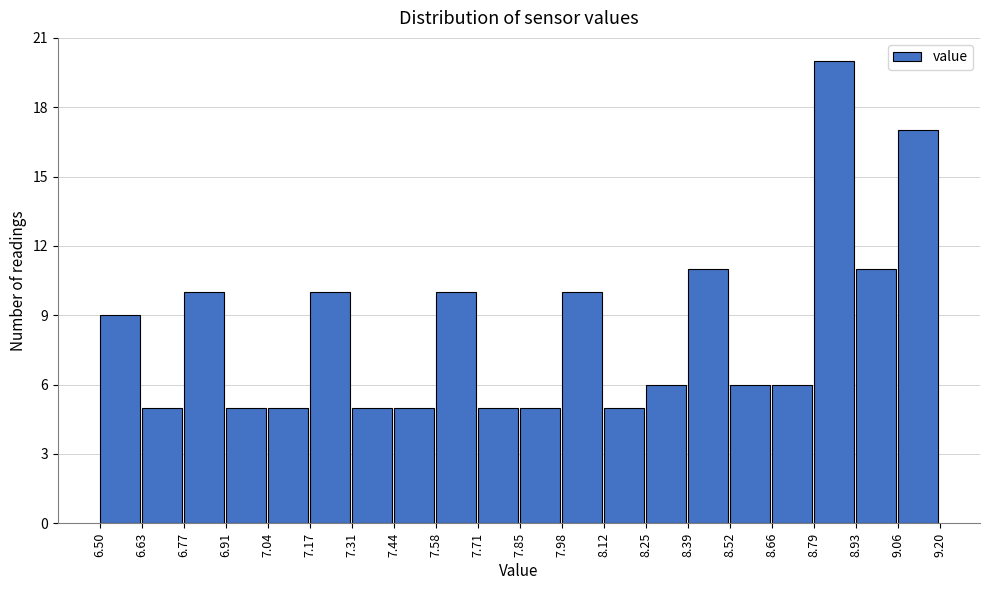

Reading left to right, transcribe this chart: for each bar, give the range it covers on the x-axis and its height. The values are not printed on the chart, so give them approximately, as read against the axis.

6.50 to 6.63: 9
6.63 to 6.77: 5
6.77 to 6.91: 10
6.91 to 7.04: 5
7.04 to 7.17: 5
7.17 to 7.31: 10
7.31 to 7.44: 5
7.44 to 7.58: 5
7.58 to 7.71: 10
7.71 to 7.85: 5
7.85 to 7.98: 5
7.98 to 8.12: 10
8.12 to 8.25: 5
8.25 to 8.39: 6
8.39 to 8.52: 11
8.52 to 8.66: 6
8.66 to 8.79: 6
8.79 to 8.93: 20
8.93 to 9.06: 11
9.06 to 9.20: 17